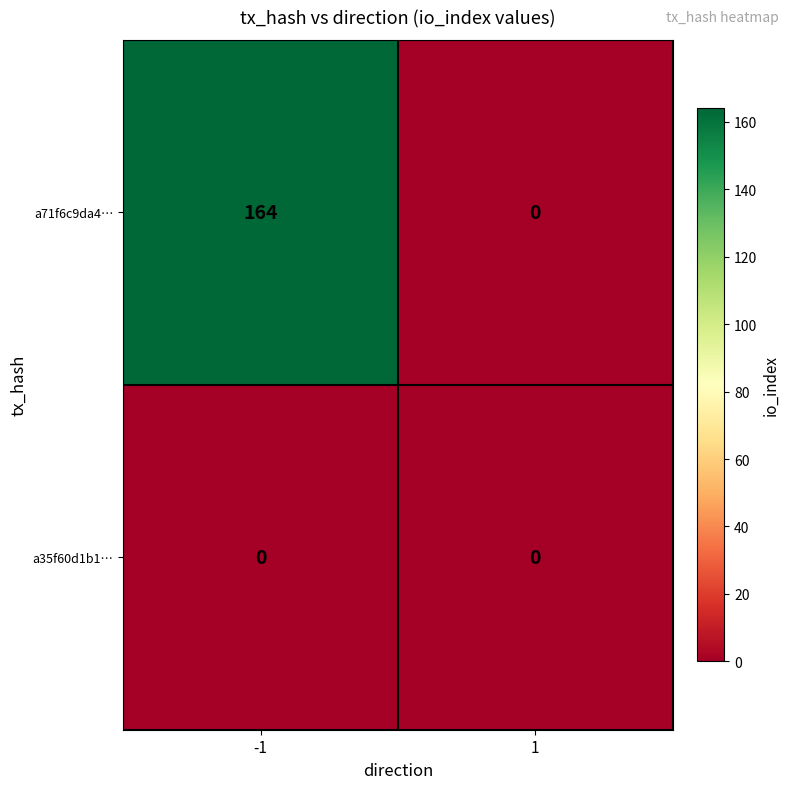

Which category has the highest value across all series?

-1